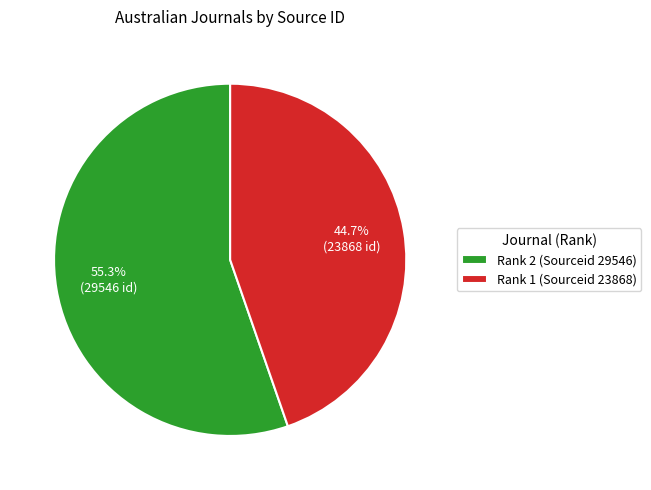

Is there a majority slice in this chart?

Yes